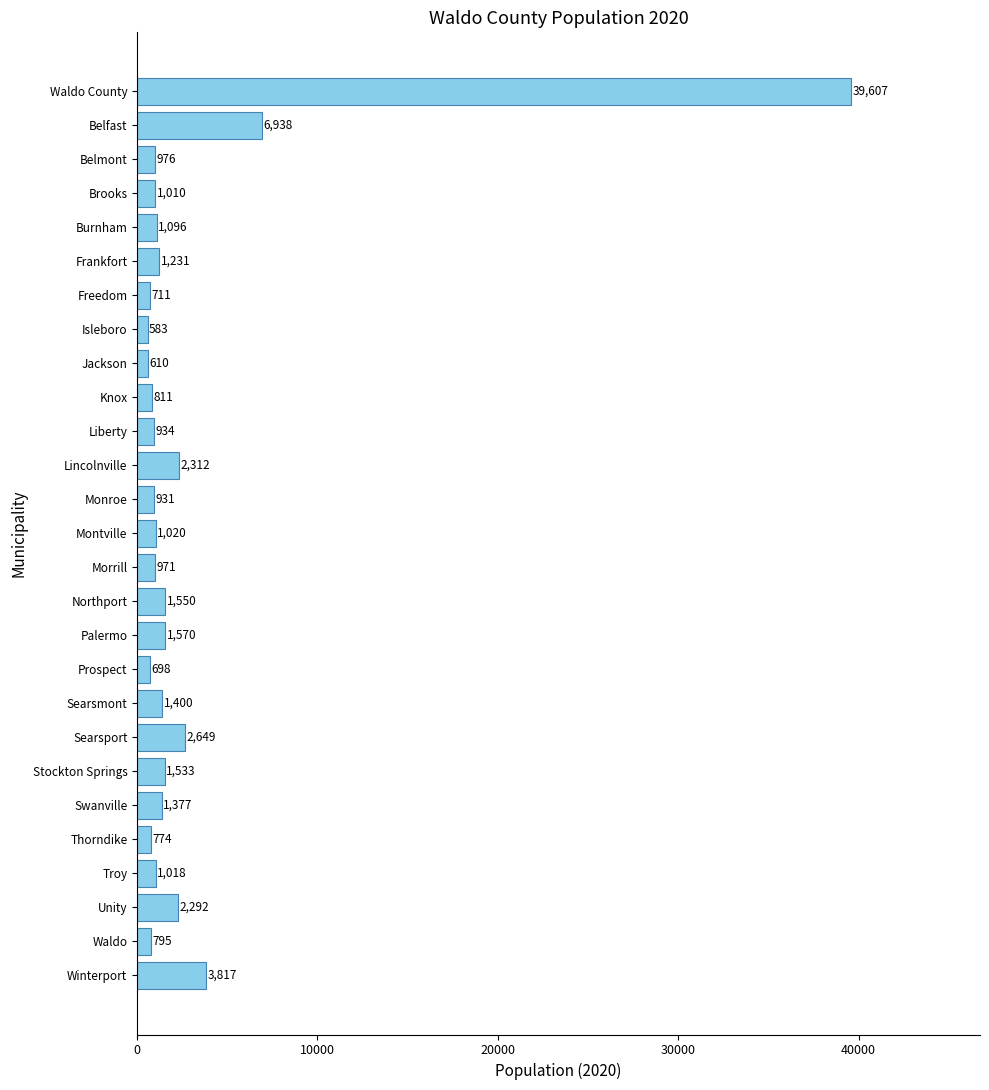

What is the change in value from Searsport to Belfast?

+4289